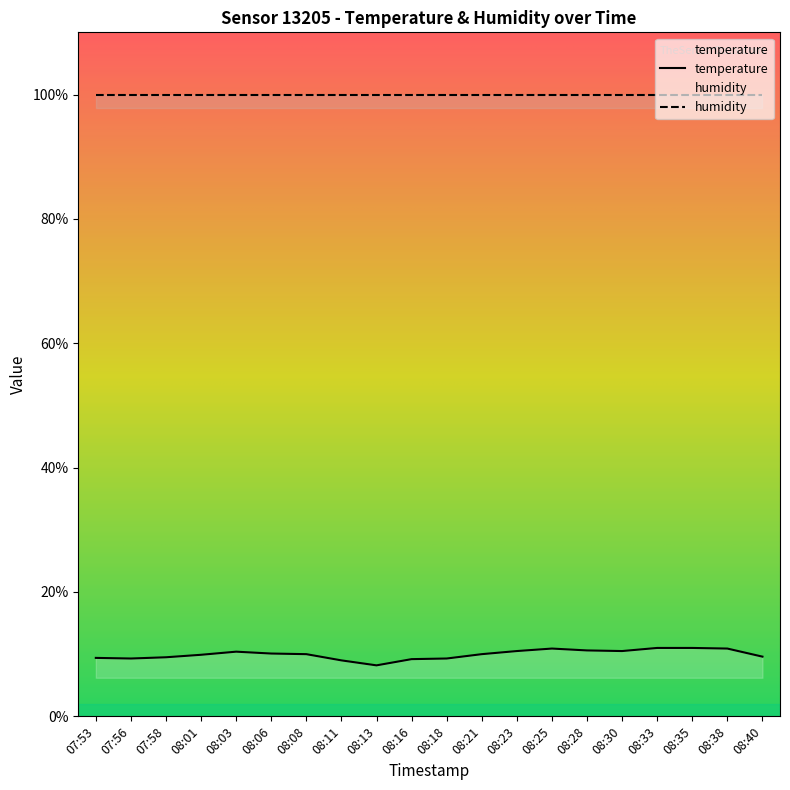

True or false: there are more than 2 points higher than both neighbors.

False